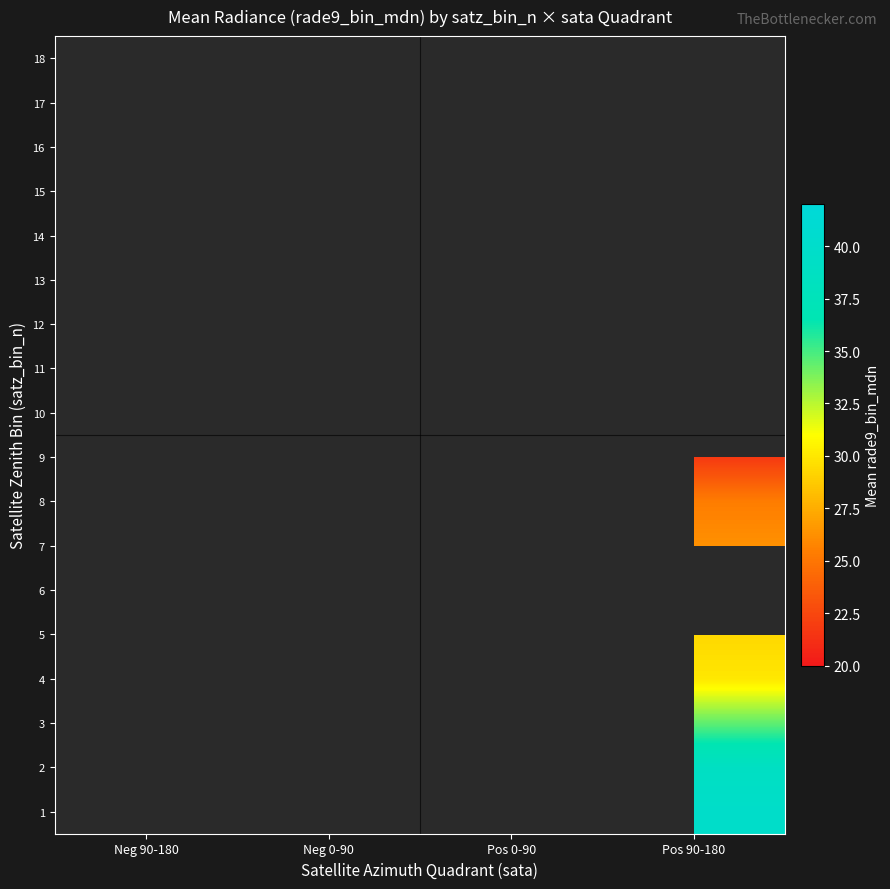

List the series in order of their peak value, lowest first.

1, 2, 3, 4, 5, 6, 7, 8, 9, 10, 11, 12, 13, 14, 15, 16, 17, 18